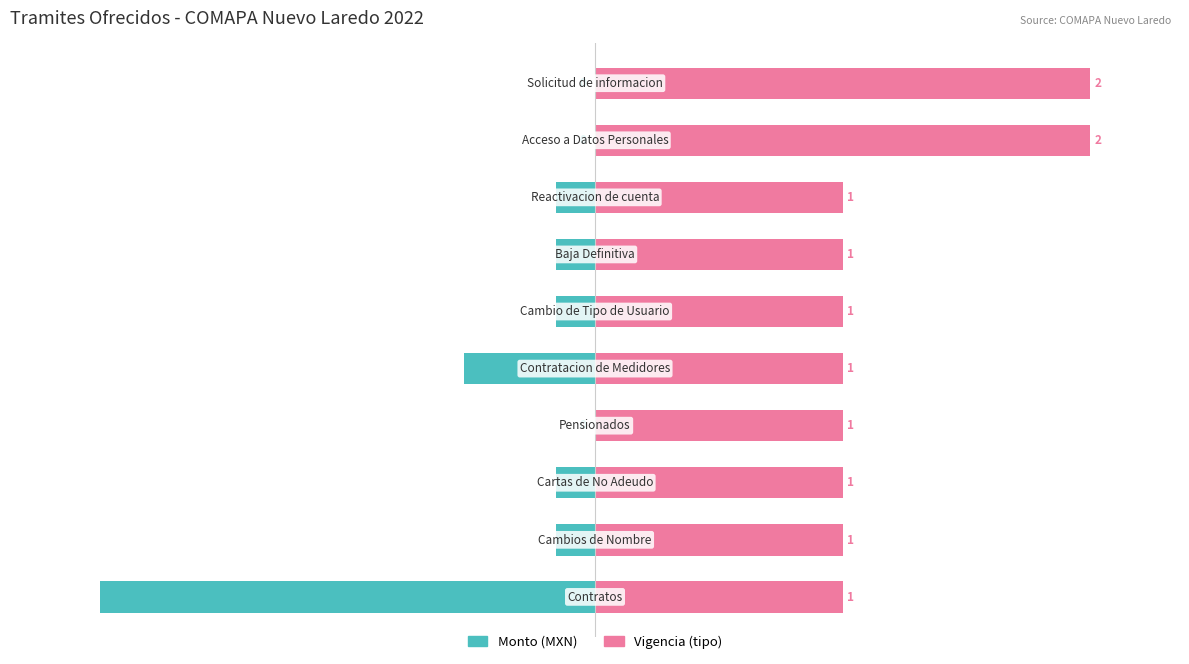

How many categories are shown in the chart?

10